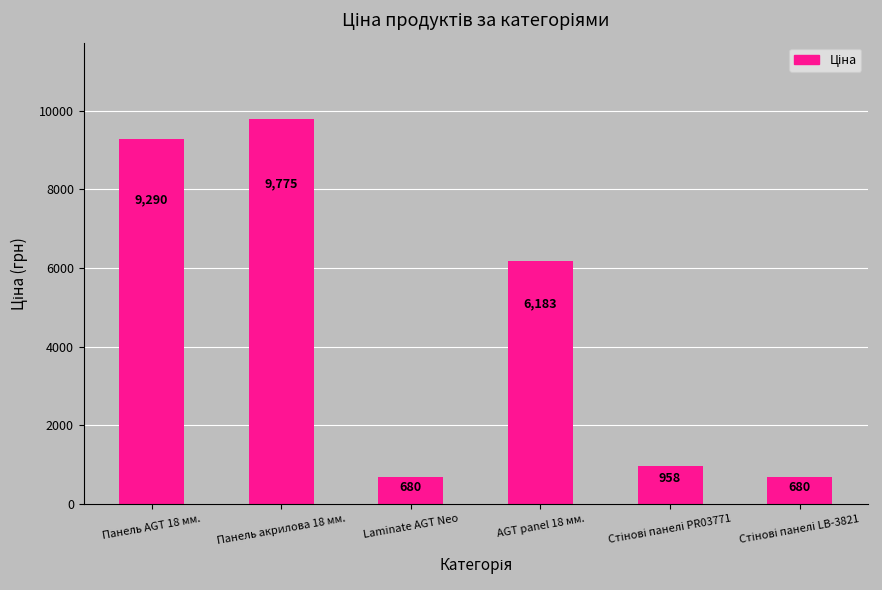

At which label is the value closest to 5227?

AGT panel 18 мм.